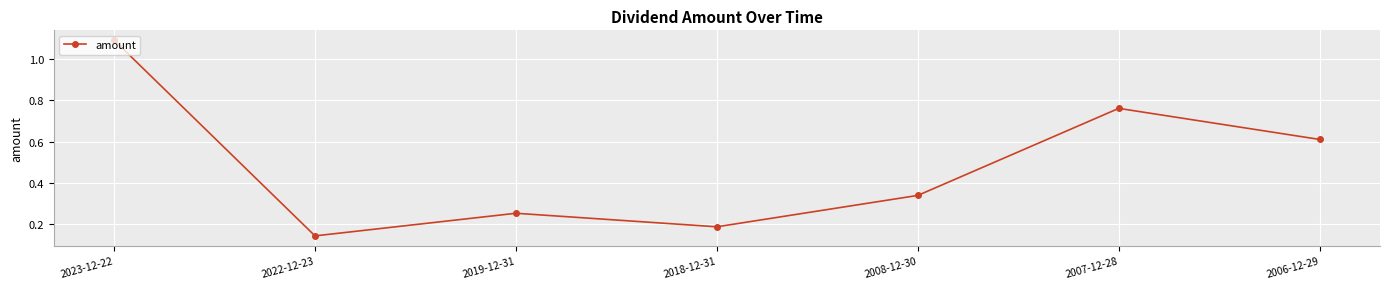

How many lines are shown in the chart?

1